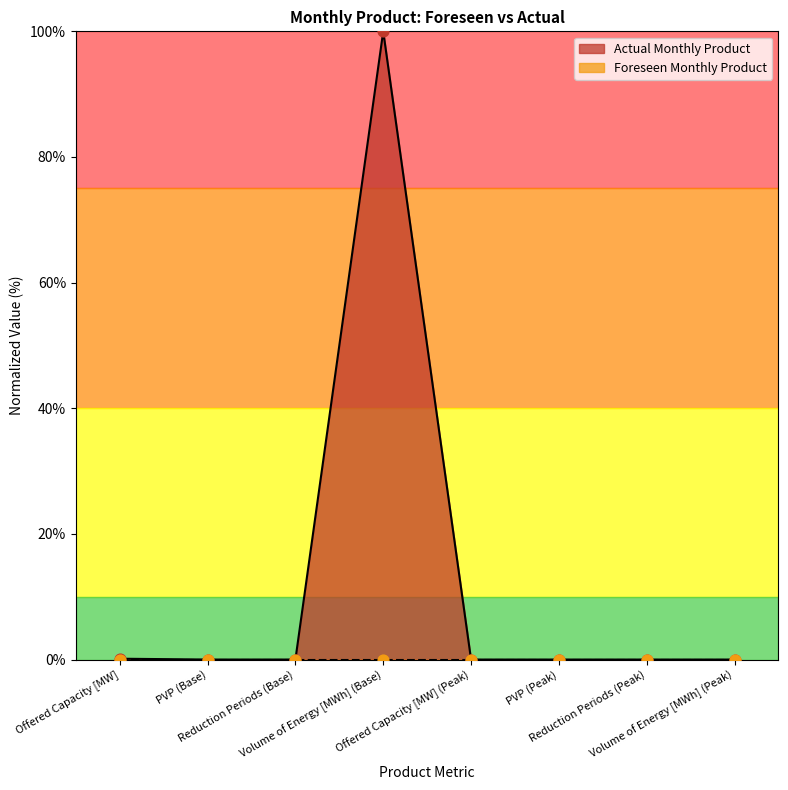

Which has a higher value, Volume of Energy [MWh] (Peak) or PVP (Peak)?

Volume of Energy [MWh] (Peak)